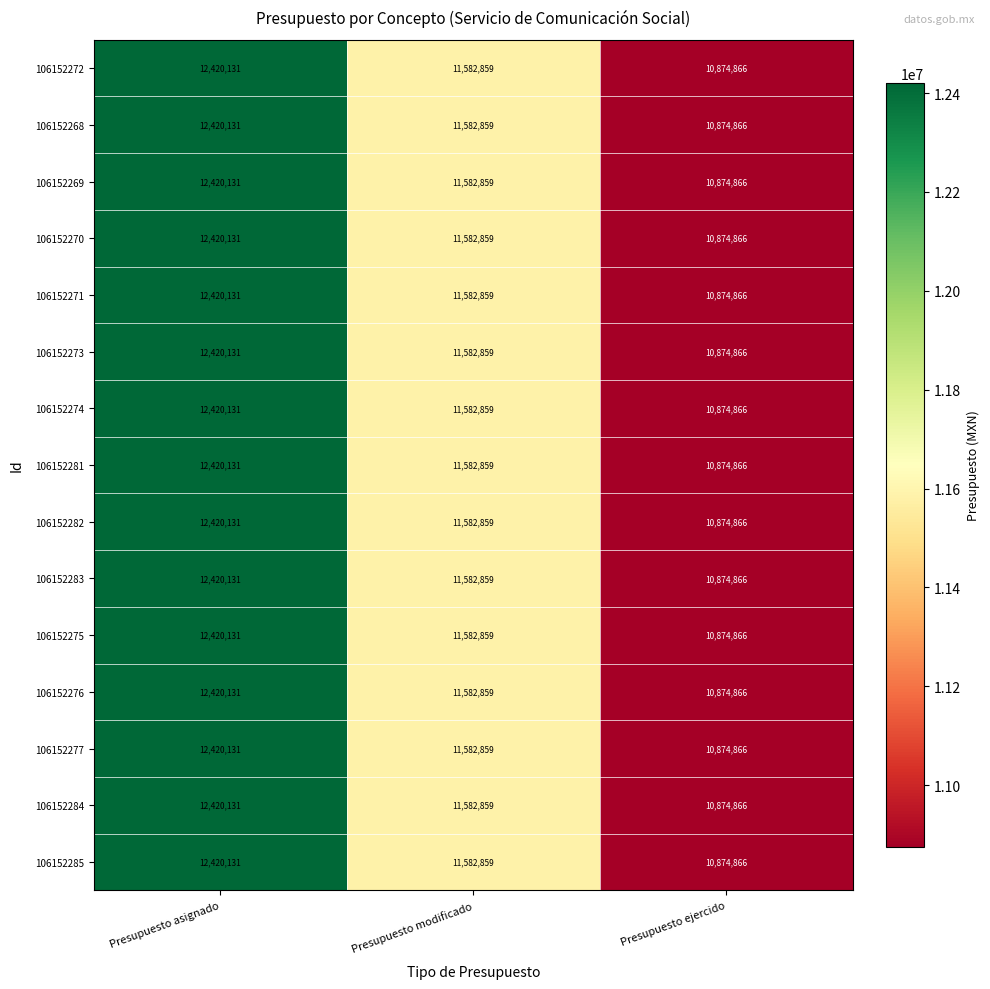

What is the sum of all 106152269 values?

34877856